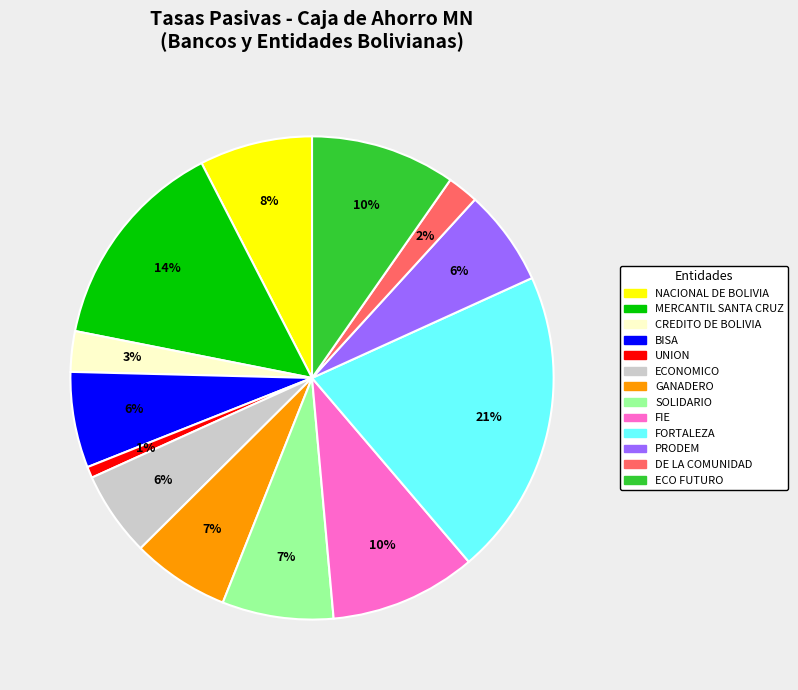

To the nearest percent, what is the difference between the largest and smallest slice percentages?

20%